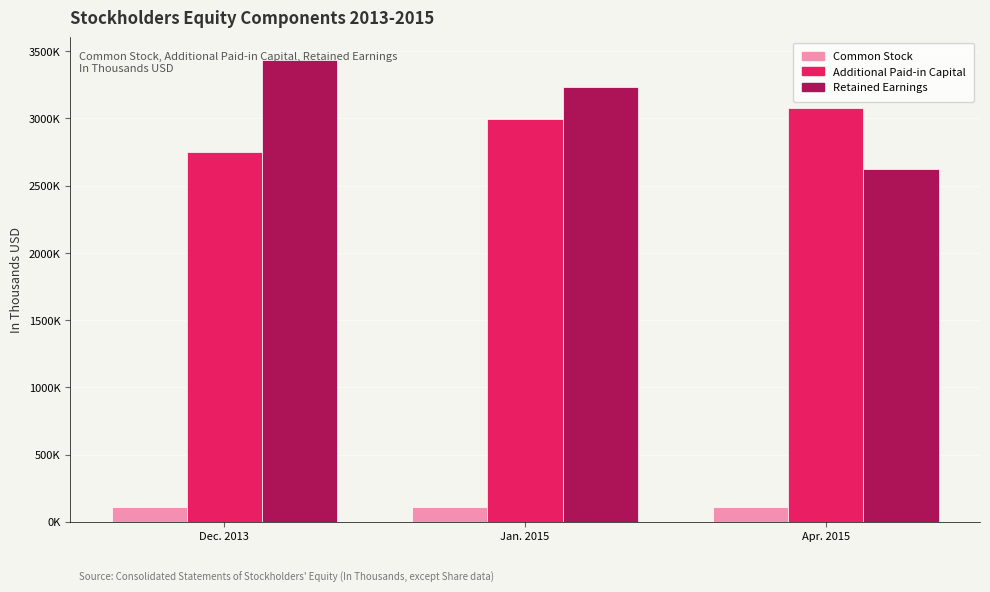

List the labels in order of Additional Paid-in Capital value, largest first.

Apr. 2015, Jan. 2015, Dec. 2013